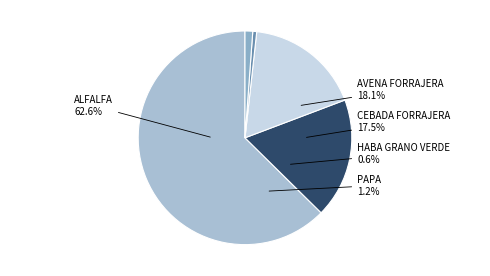

To the nearest percent, what percentage of the pie is HABA GRANO VERDE?

1%